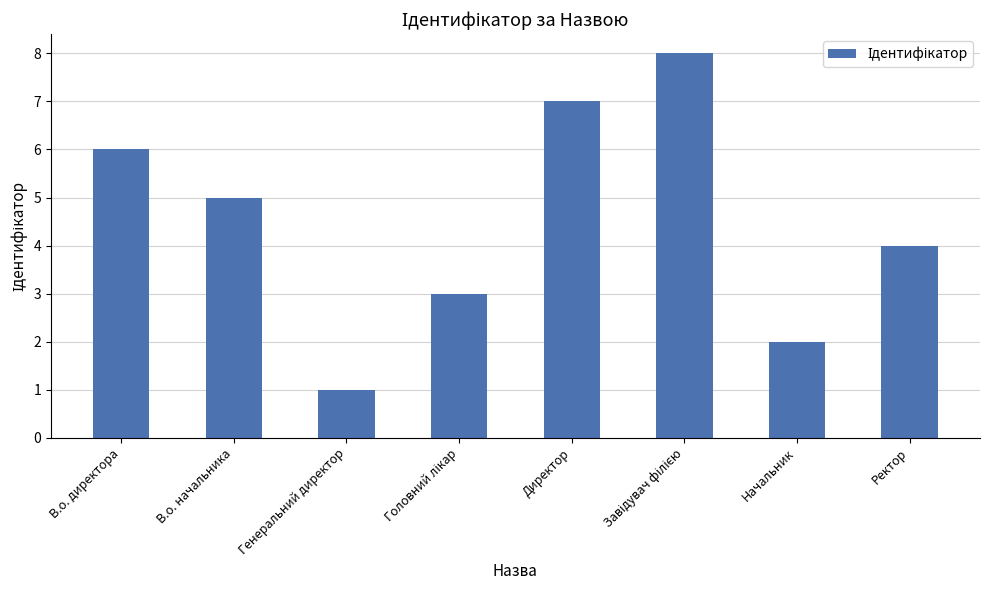

Count the number of categories in the chart.

8